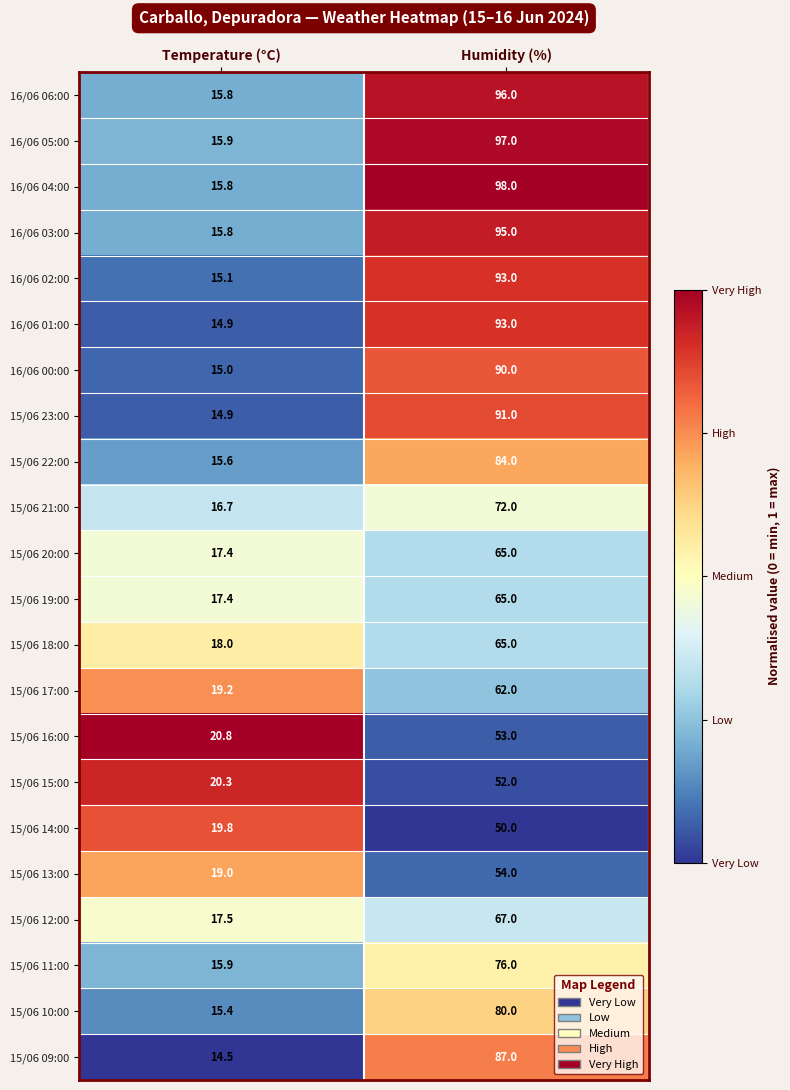

The value of 15/06 17:00 at Humidity (%) is 62.0. True or false?

True